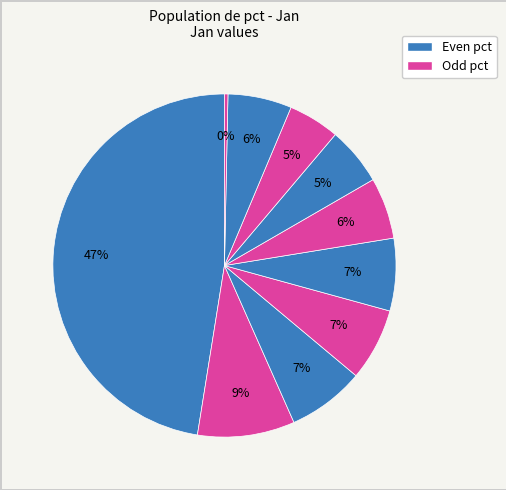

How many slices are in this pie chart?

10